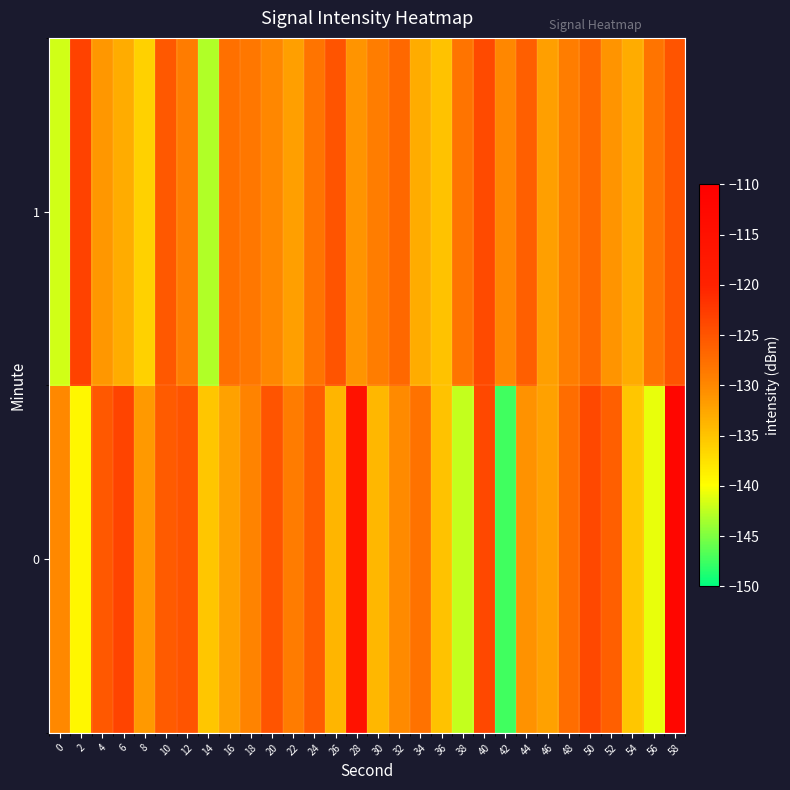

At 28, list the series in order from largest to smallest.

0, 1